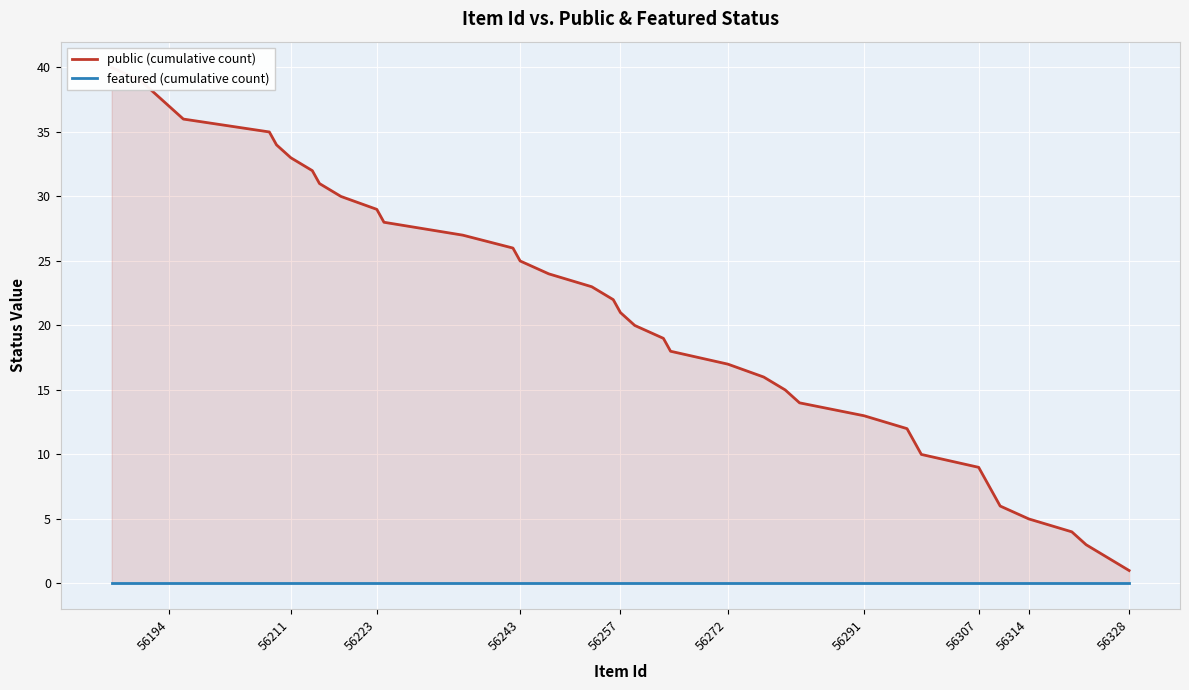

Rank the series by their average value, from highest to lowest.

public, featured